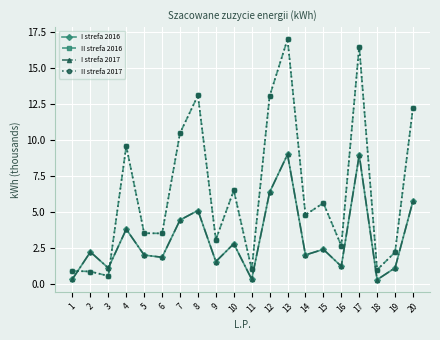

Is this an area chart (filled region under the line)?

No